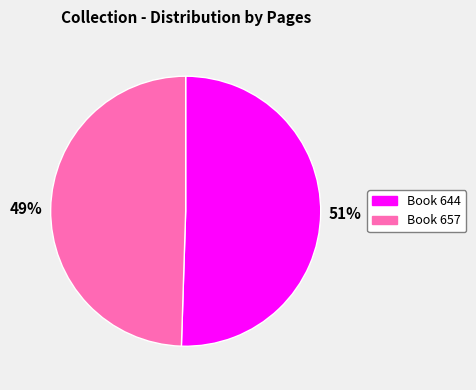

To the nearest percent, what portion does 644 represent?

51%